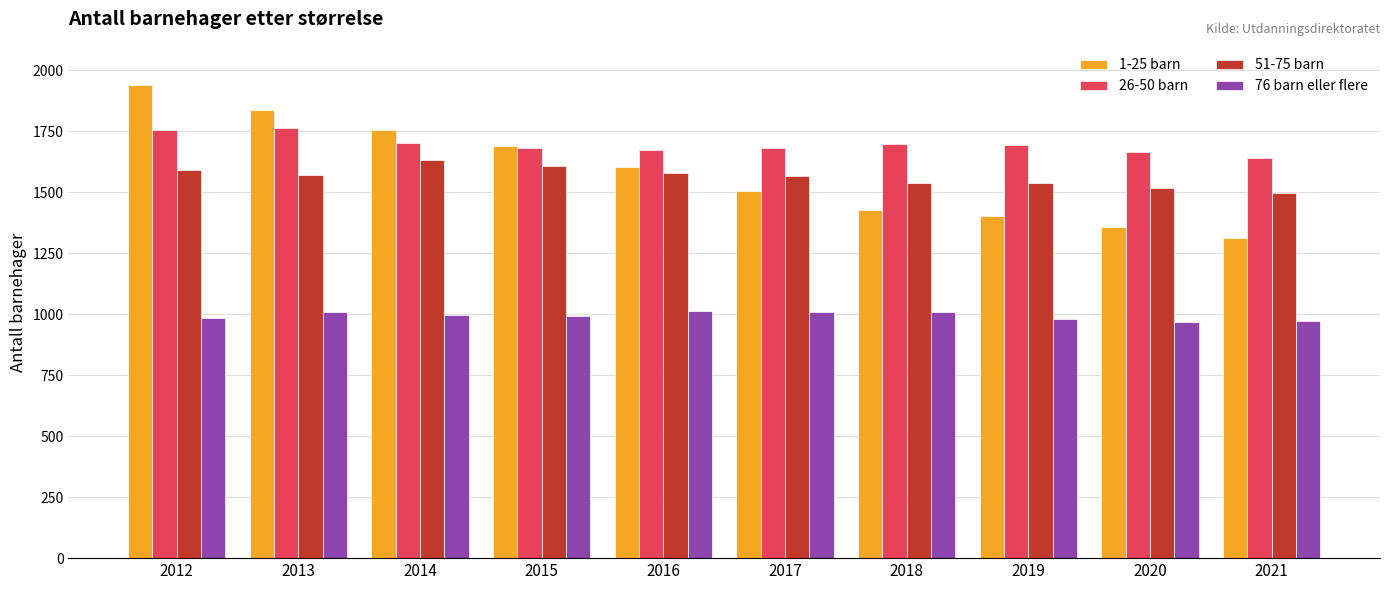

How many distinct data groups are displayed?

4